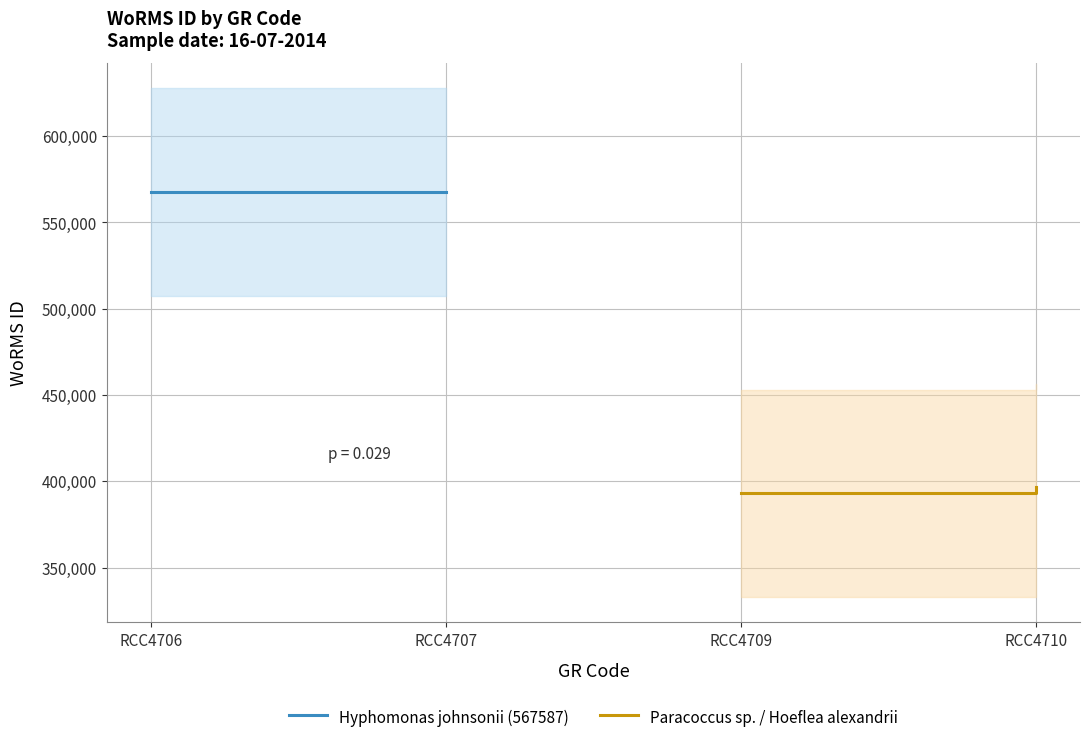

The Hyphomonas johnsonii (567587) series shows 390859 at RCC4706. True or false?

False